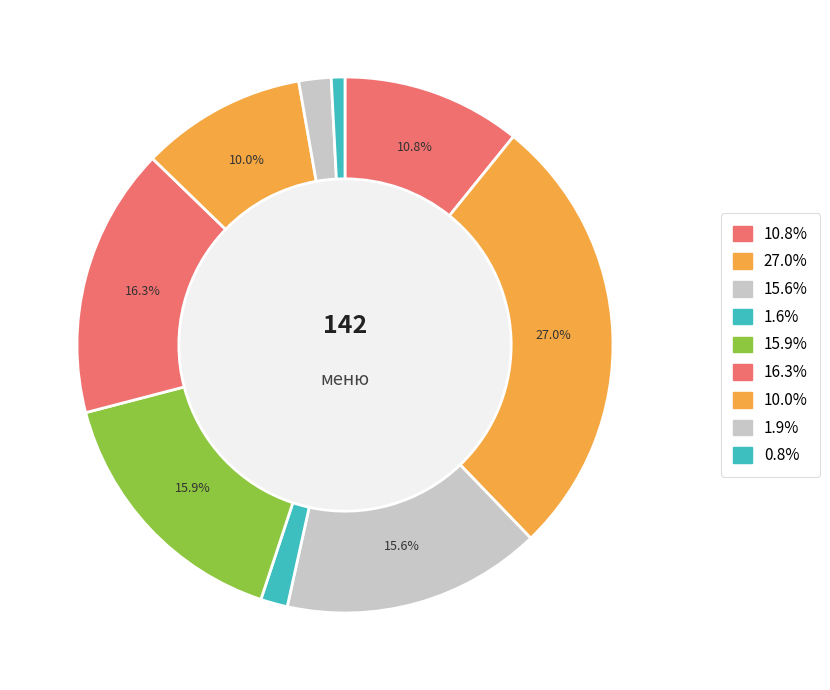

What is the largest slice in the pie chart?

Каша вязкая пшенная молочная